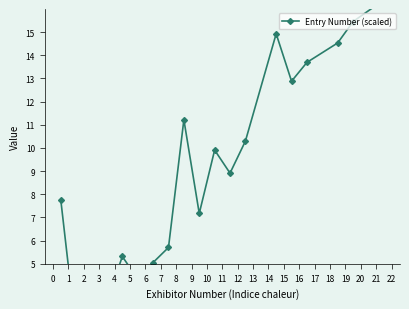

Between 3 and 8, which is larger?

8